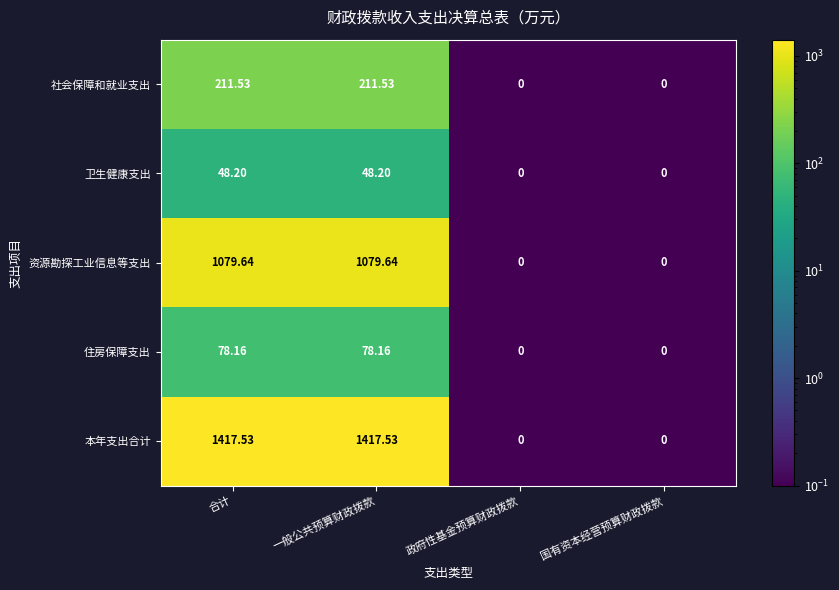

Rank the series at 一般公共预算财政拨款 from highest to lowest value.

本年支出合计, 资源勘探工业信息等支出, 社会保障和就业支出, 住房保障支出, 卫生健康支出